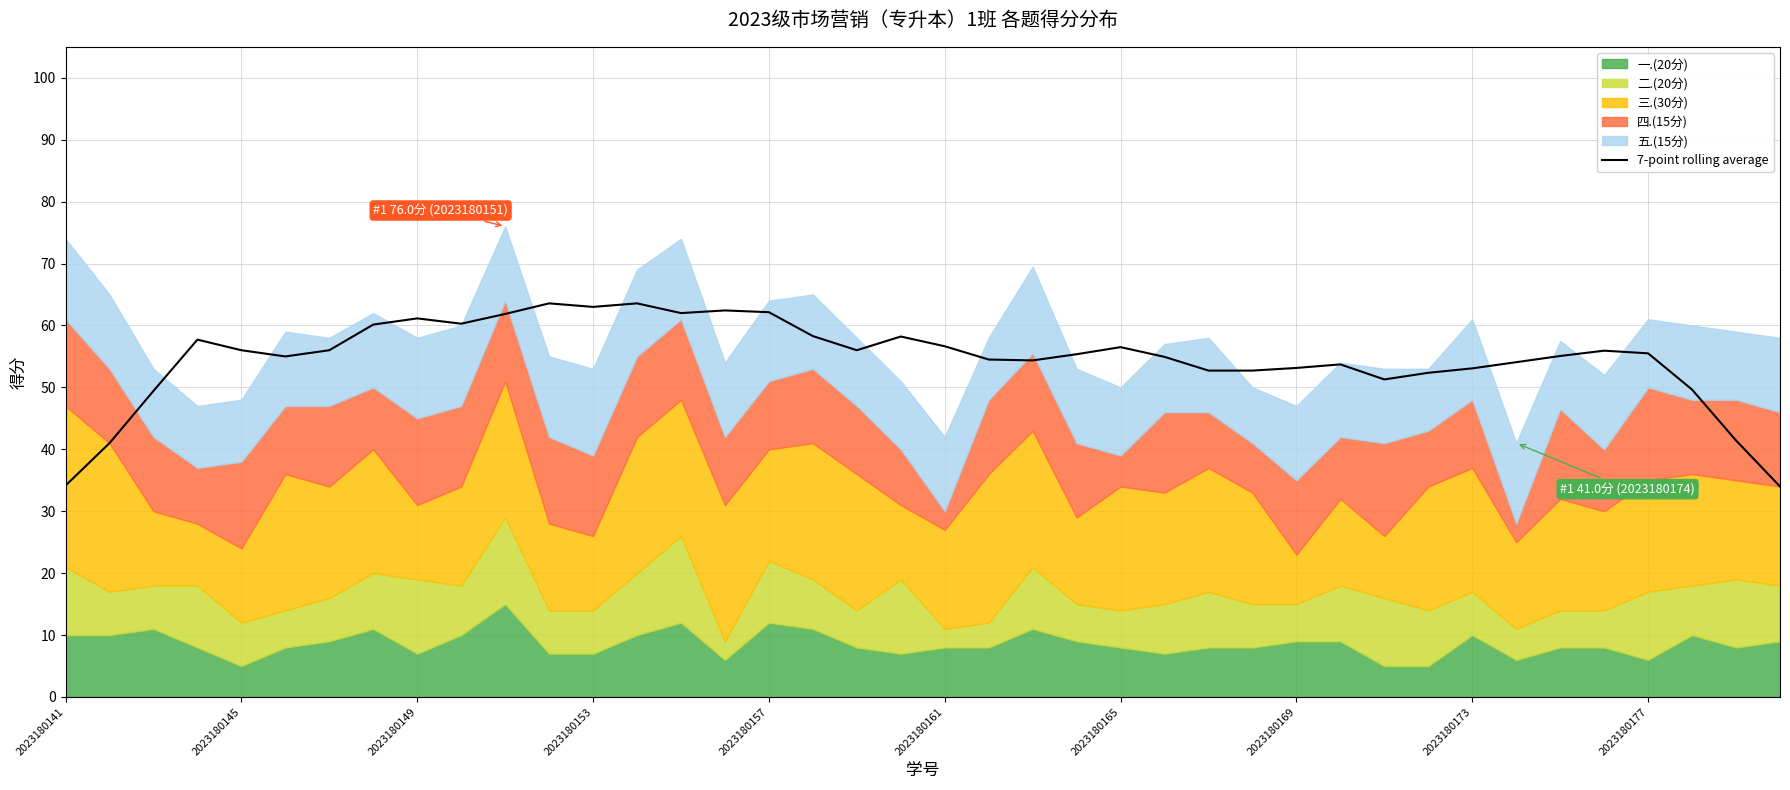

Is it true that 7-point rolling average equals 109.9 at 2023180157?

False